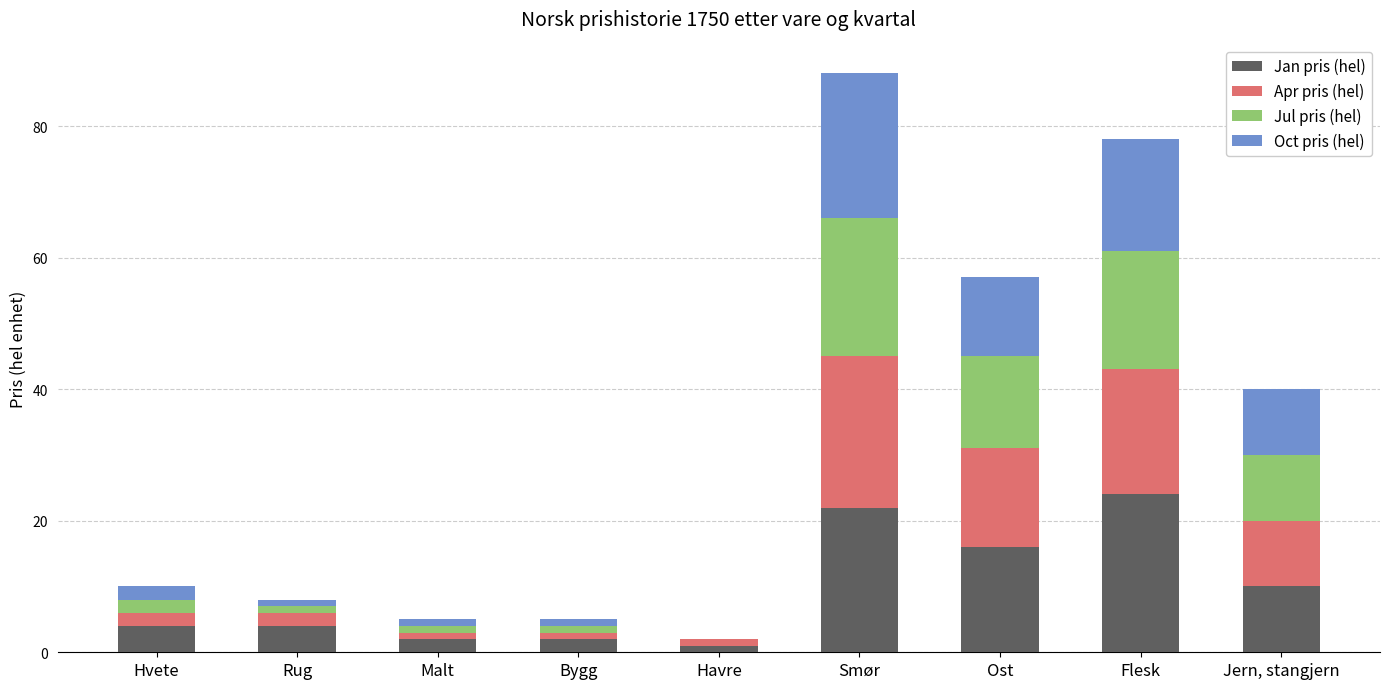

Does the chart contain stacked bars?

Yes